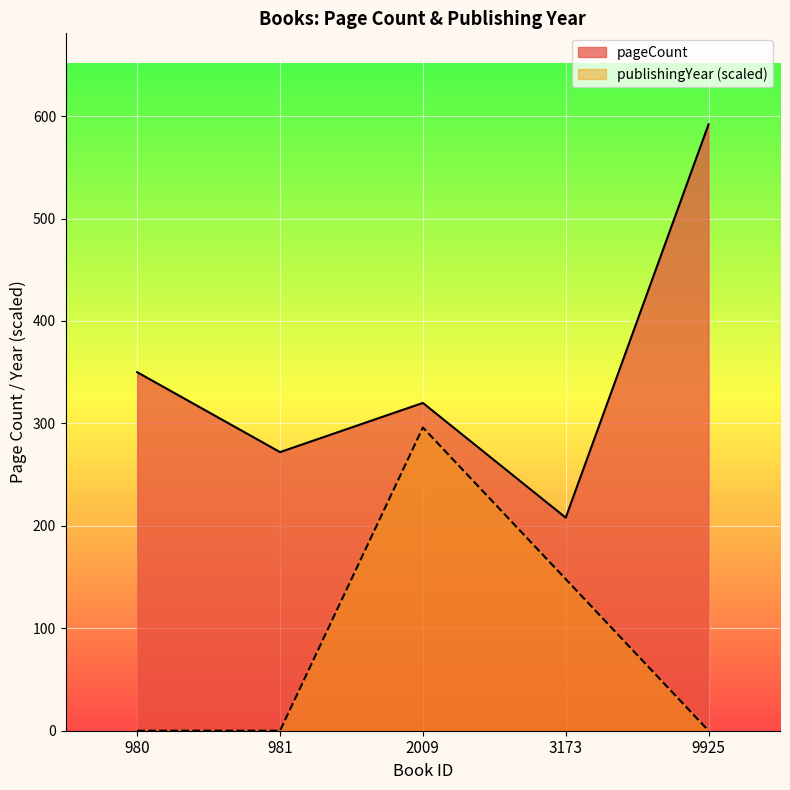

What is the highest value of the publishingYear series?

296